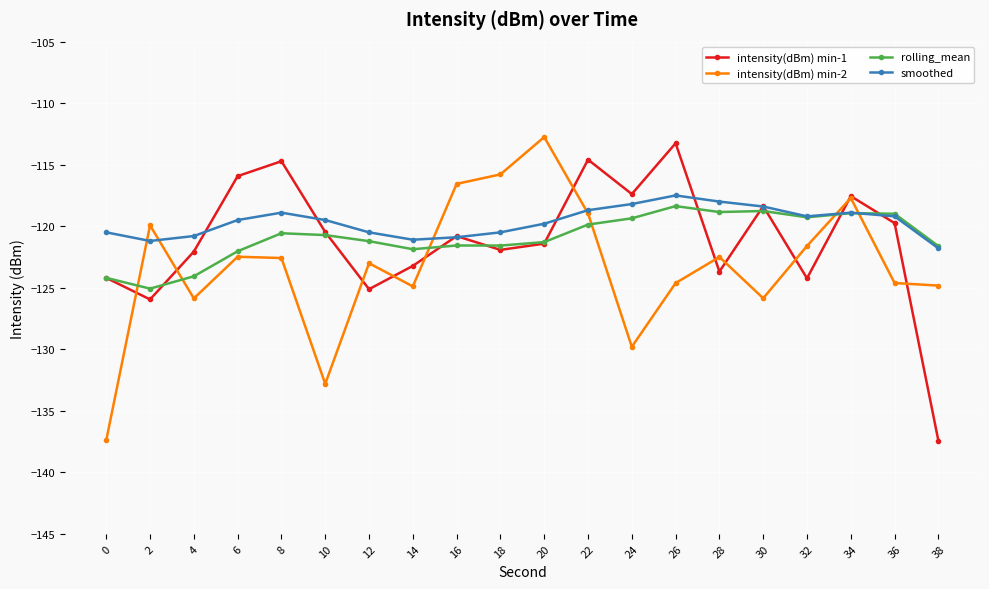

At which category does the chart reach its peak across all series?

20